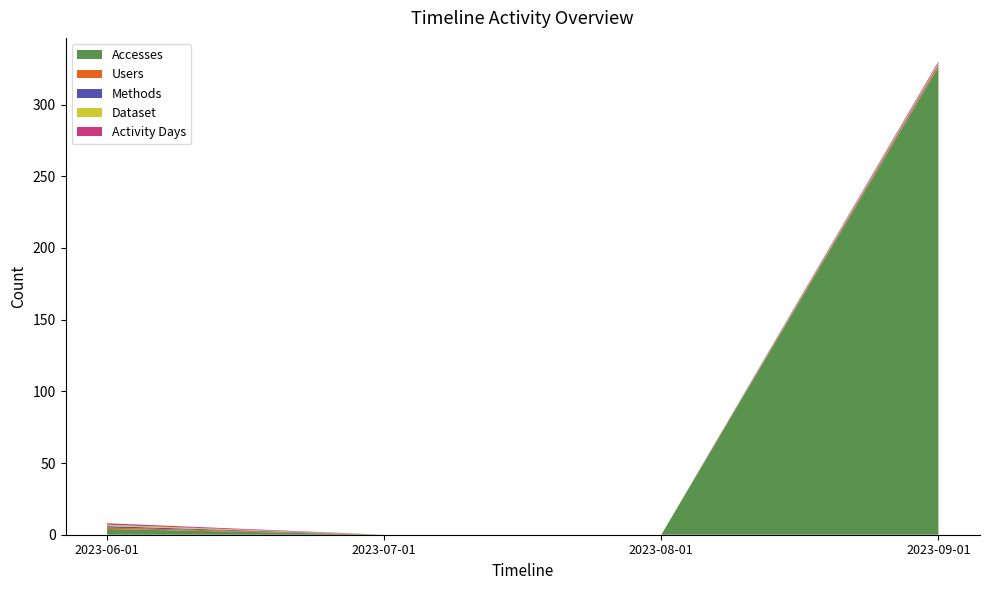

Reading left to right, extract all data points from this chart.

Accesses: 4	0	0	326
Users: 1	0	0	1
Methods: 1	0	0	1
Dataset: 1	0	0	1
Activity Days: 1	0	0	1